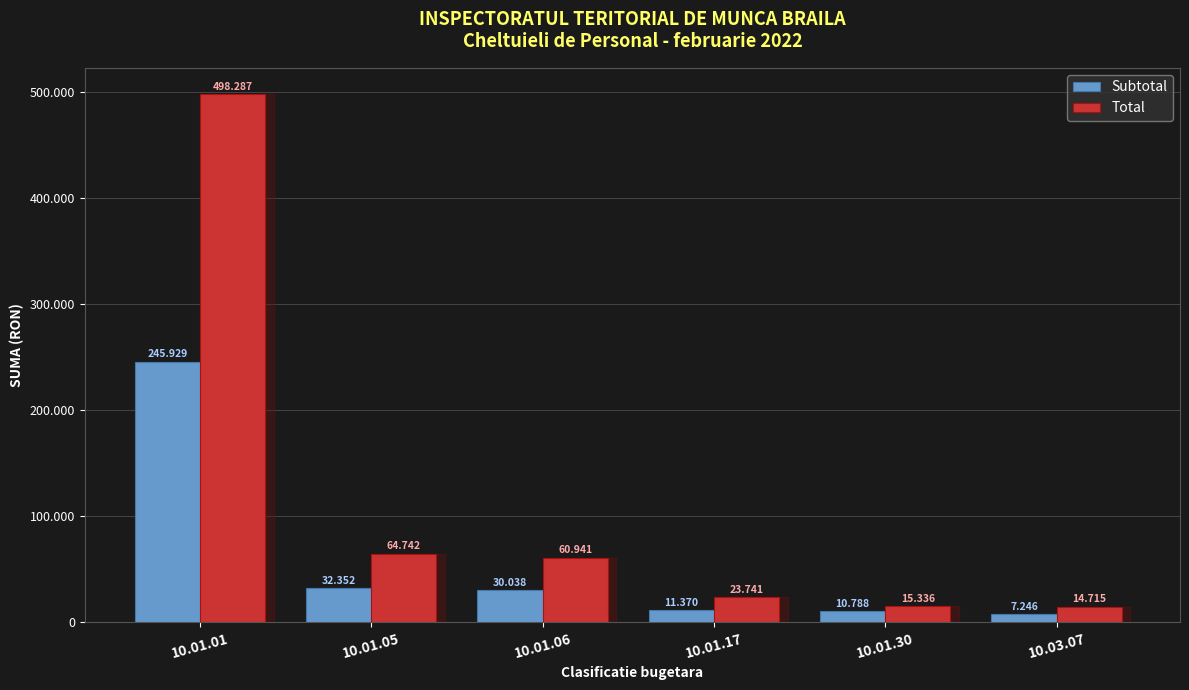

What are all the series names shown in the legend?

Subtotal, Total